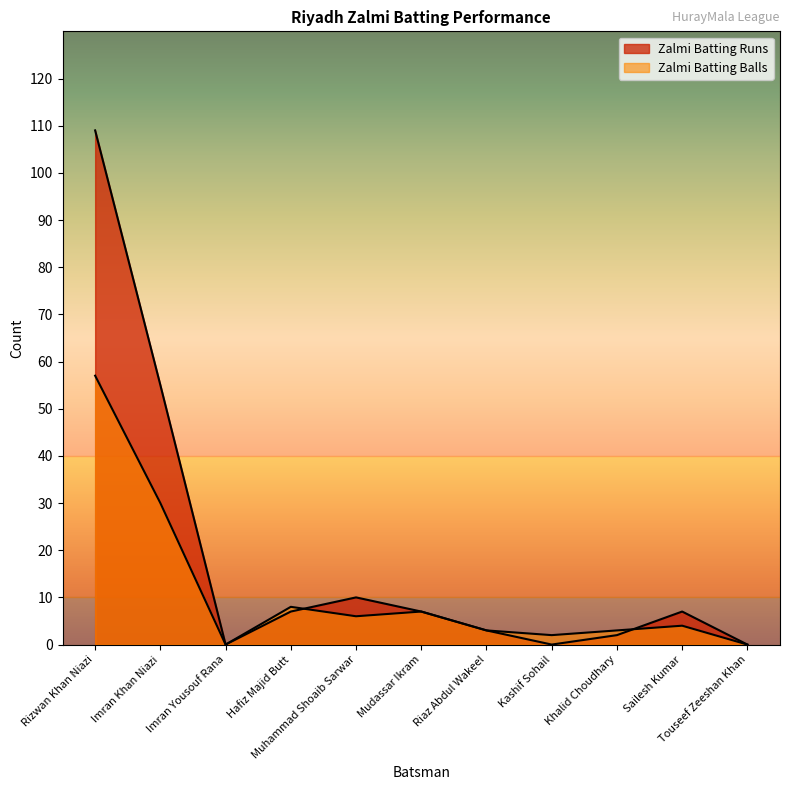

What is the difference between the maximum and minimum values in the Zalmi Batting Runs series?

109